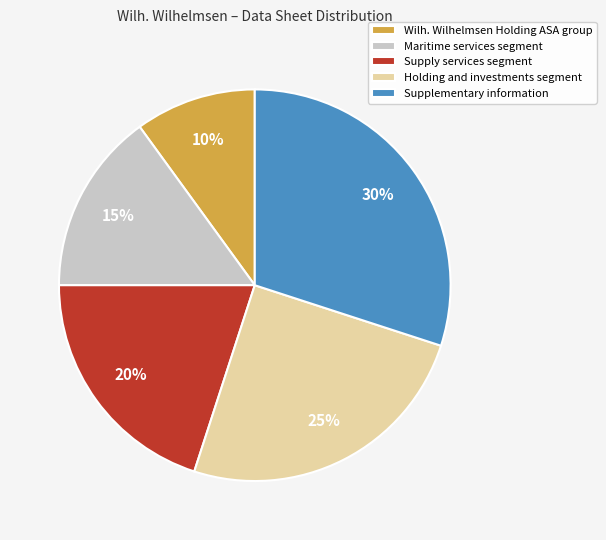

Is there any slice that represents more than half of the pie?

No